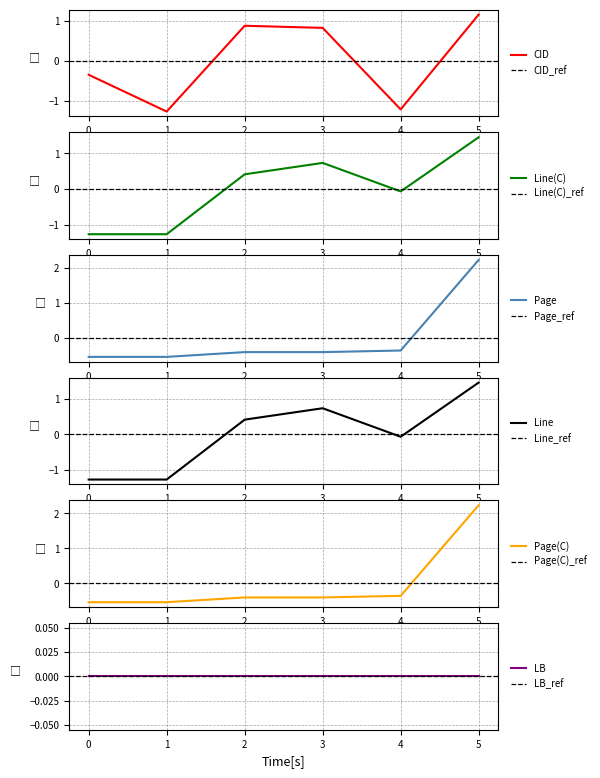

True or false: CID and Page intersect in this chart.

True